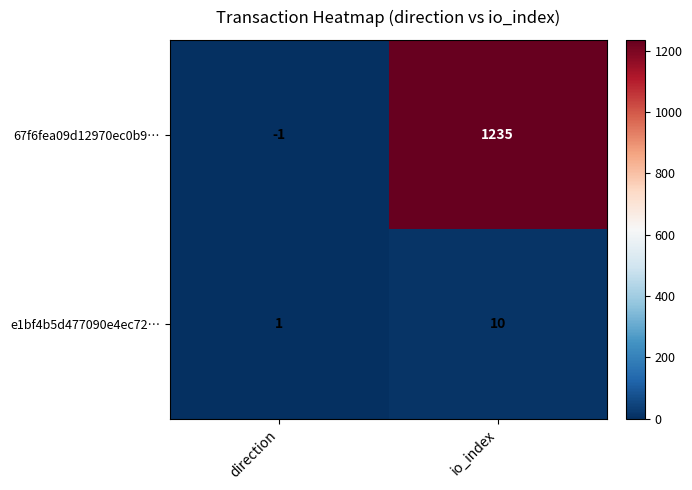

What is the greatest value displayed?

1235